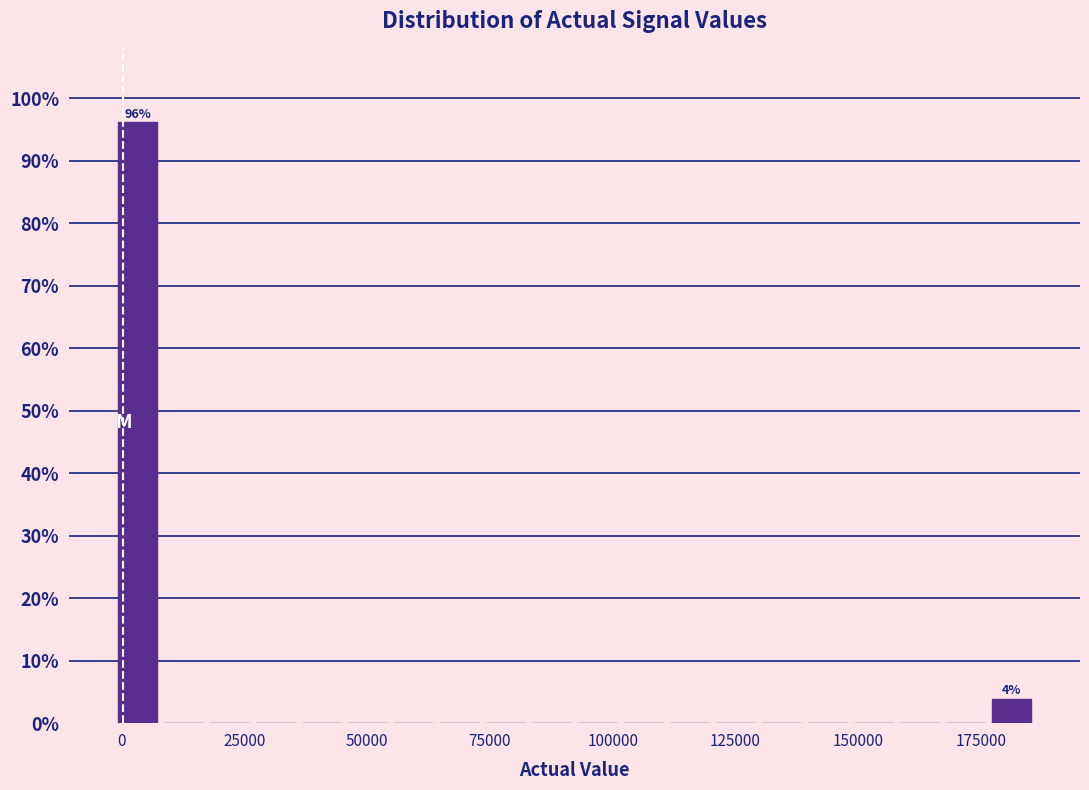

Around what value on the x-axis is the tallest bar? Give the approximate position of its centre, as read against the axis.

5000